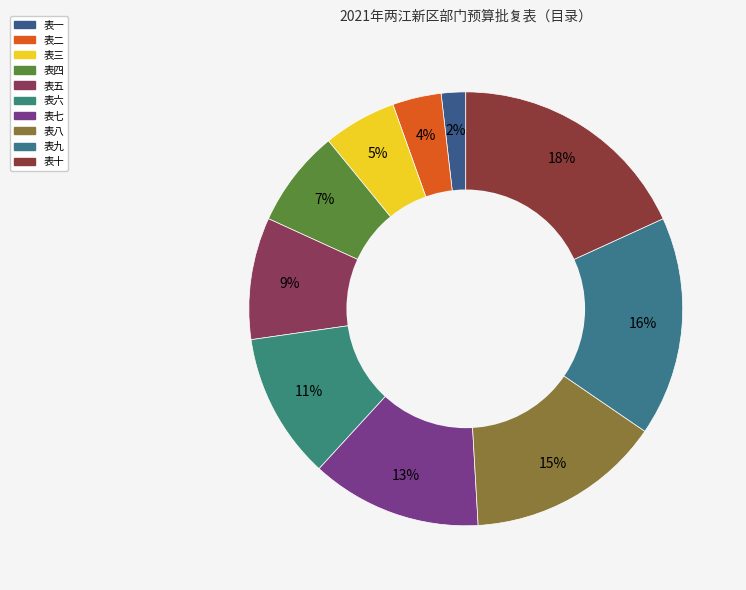

Do 表九 and 表三 together represent more than half of the pie?

No